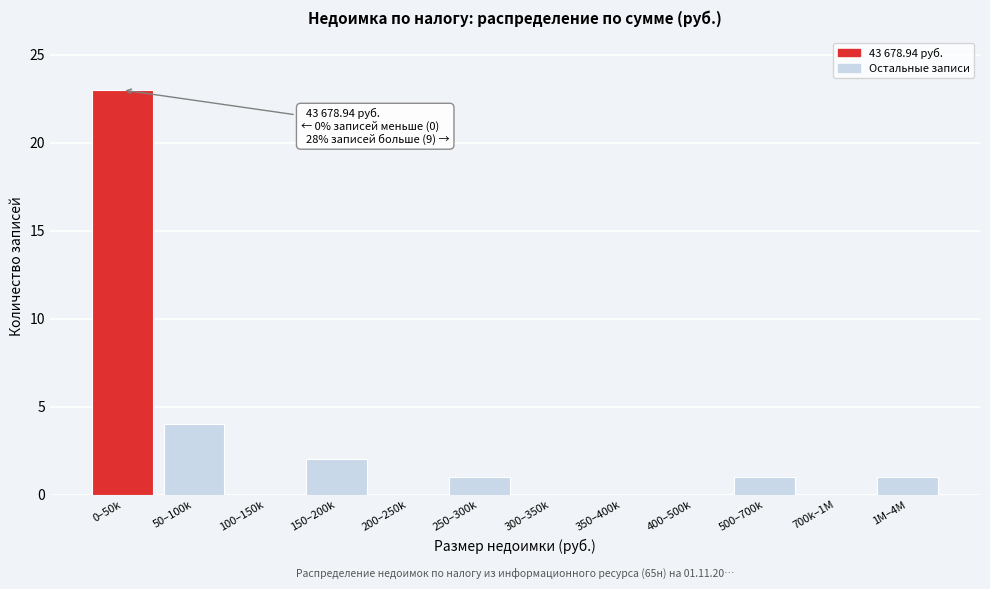

Reading left to right, transcribe all the data shown in this chart.

0–50k=23	50–100k=4	100–150k=0	150–200k=2	200–250k=0	250–300k=1	300–350k=0	350–400k=0	400–500k=0	500–700k=1	700k–1M=0	1M–4M=1